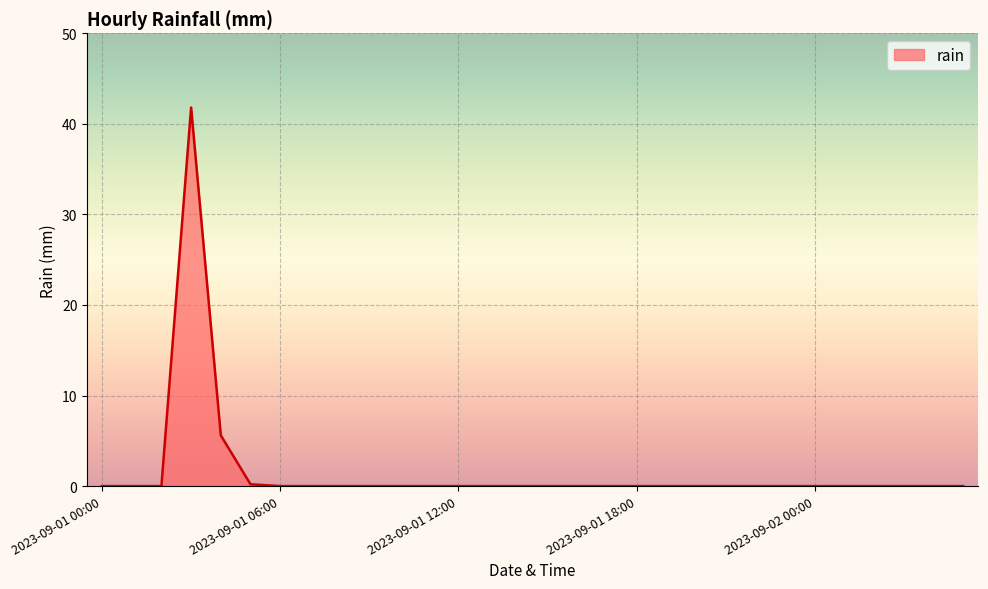

What is the maximum value shown in the chart?

41.8